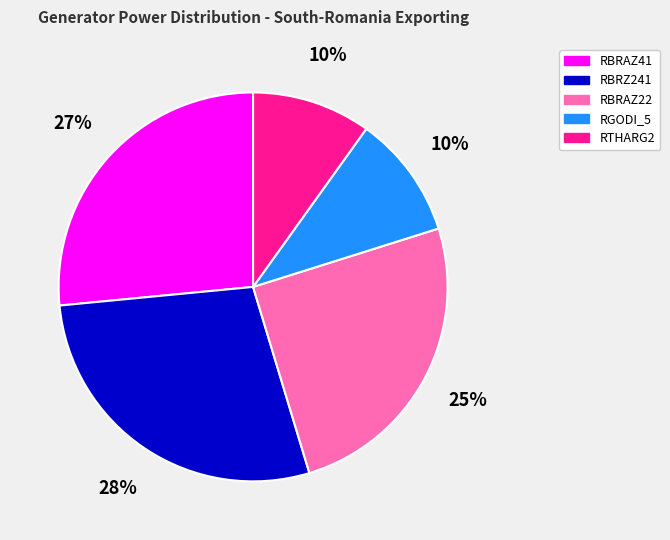

Which slice is the largest?

RBRZ241